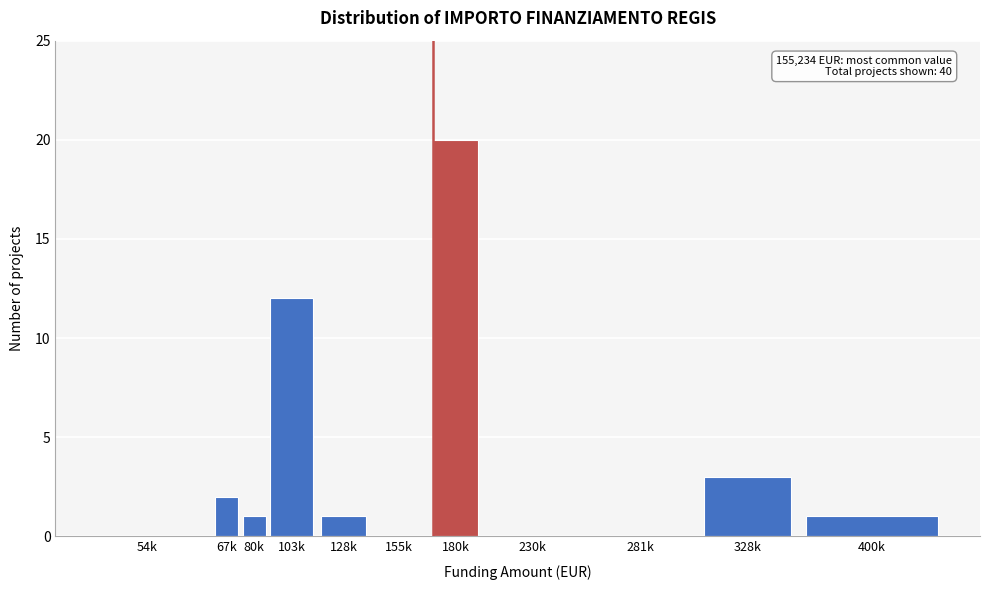

Reading right to left, list all the values displayed in this chart.

400k=1	328k=3	281k=0	230k=0	180k=20	155k=0	128k=1	103k=12	80k=1	67k=2	54k=0